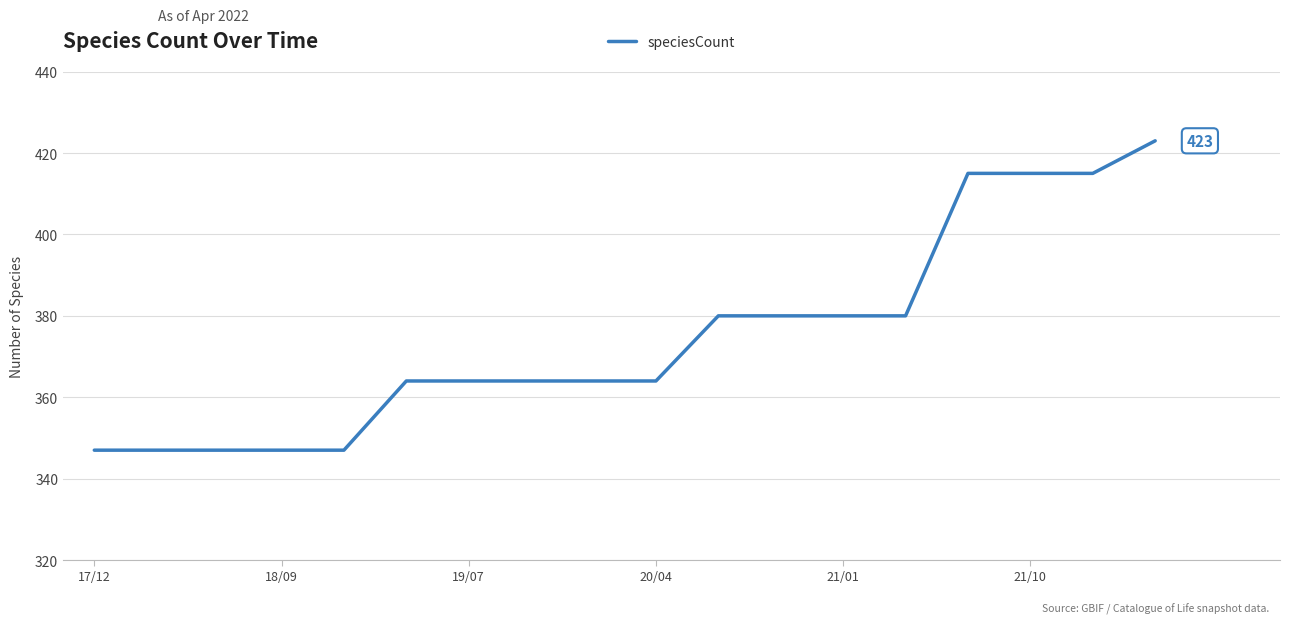

What is the difference between the maximum and minimum values?

76